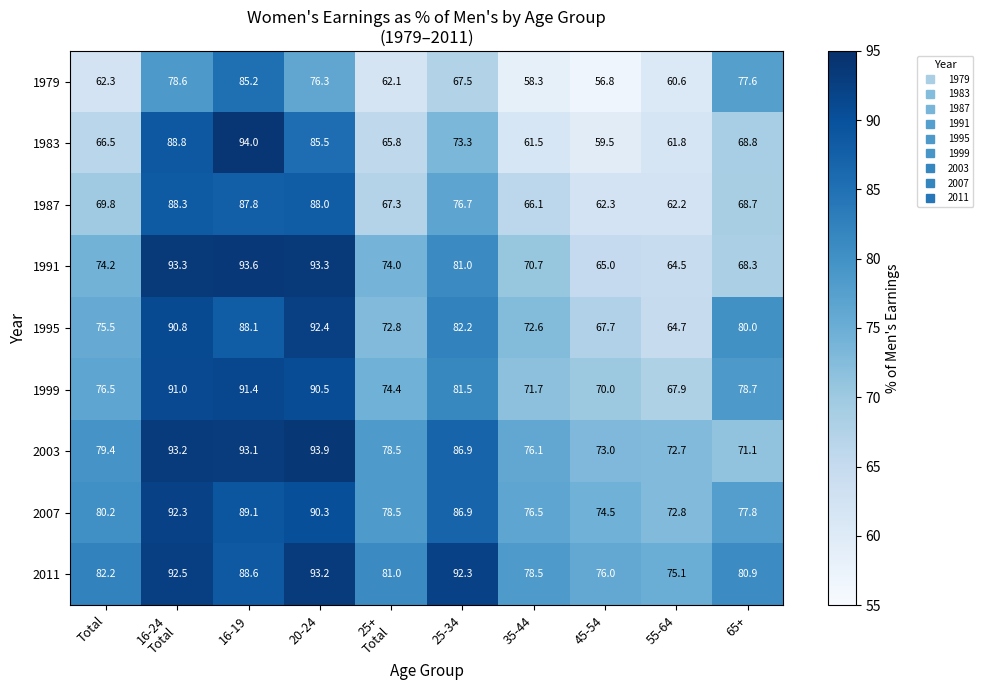

True or false: 2011 has a value of 23.0 at 55-64.

False